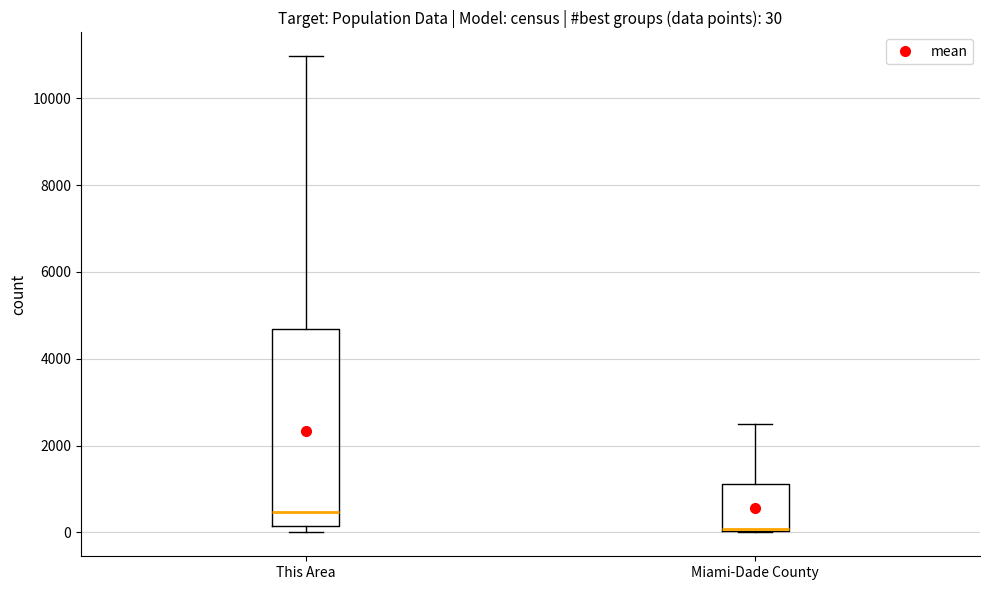

Comparing the boxes themselves (not the whiskers), which one is the tallest?

This Area